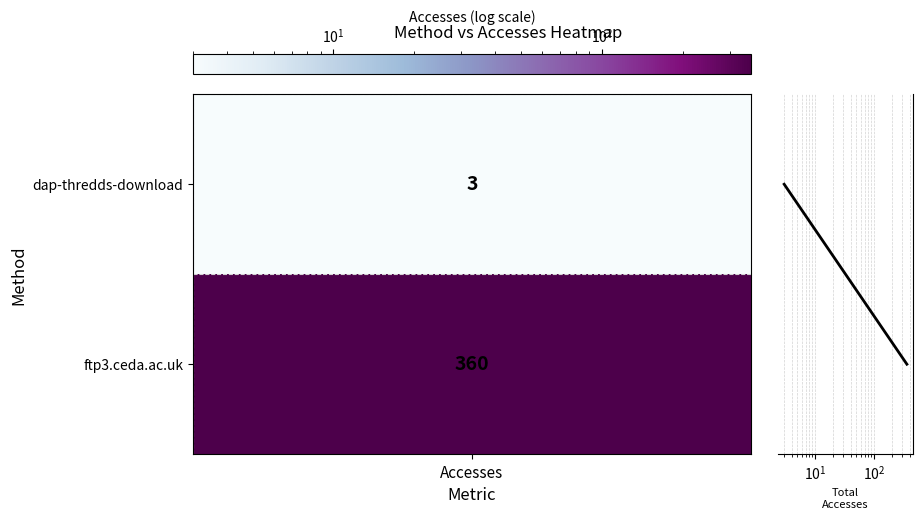

At which category does the chart reach its minimum across all series?

Accesses